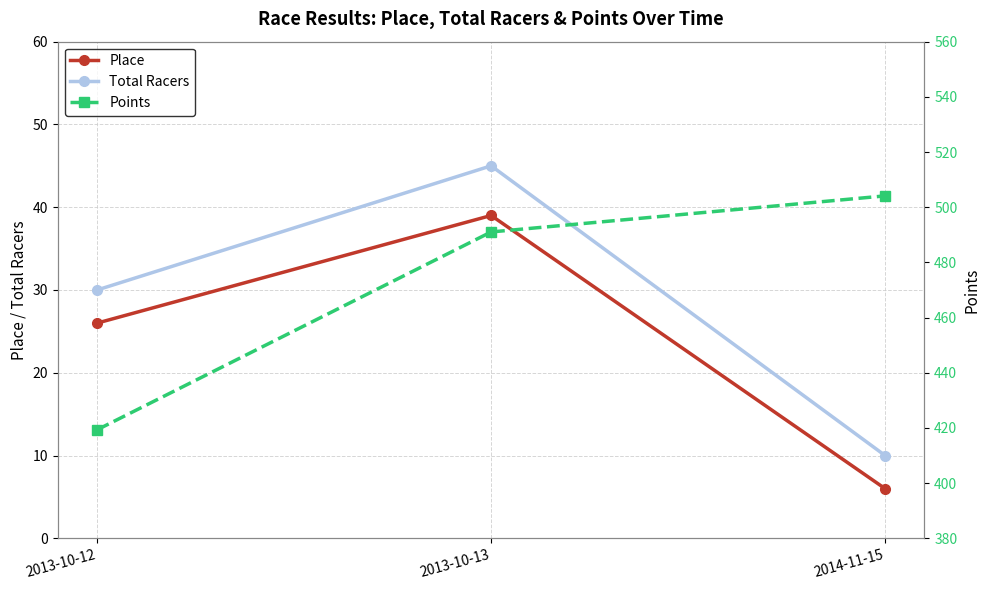

The Points series shows 491.0 at 2013-10-13. True or false?

True